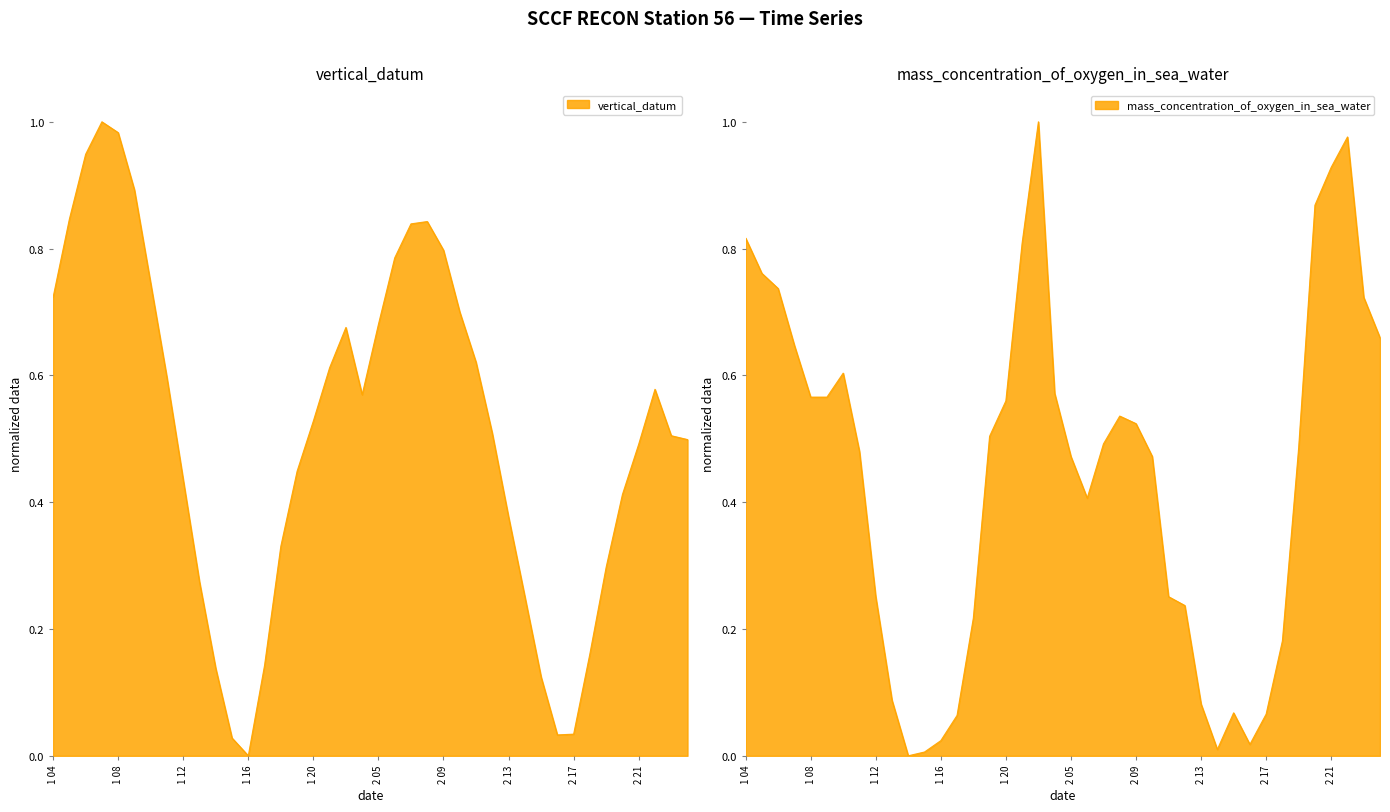

Rank the categories by mass_concentration_of_oxygen_in_sea_water value from lowest to highest.

2019-11-01T14, 2019-11-01T15, 2019-11-02T14, 2019-11-02T16, 2019-11-01T16, 2019-11-01T17, 2019-11-02T17, 2019-11-02T15, 2019-11-02T13, 2019-11-01T13, 2019-11-02T18, 2019-11-01T18, 2019-11-02T12, 2019-11-01T12, 2019-11-02T11, 2019-11-02T06, 2019-11-02T05, 2019-11-02T10, 2019-11-01T11, 2019-11-02T19, 2019-11-02T07, 2019-11-01T19, 2019-11-02T09, 2019-11-02T08, 2019-11-01T20, 2019-11-01T08, 2019-11-01T09, 2019-11-02T04, 2019-11-01T10, 2019-11-01T07, 2019-11-03T05, 2019-11-03T04, 2019-11-01T06, 2019-11-01T05, 2019-11-01T21, 2019-11-01T04, 2019-11-02T20, 2019-11-02T21, 2019-11-02T22, 2019-11-01T22